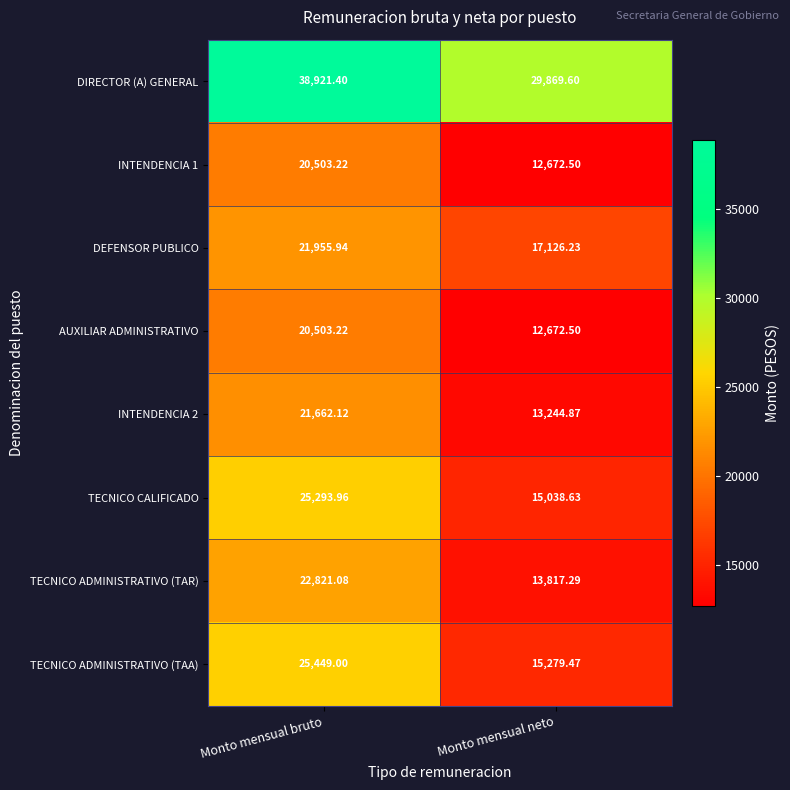

At which category is the sum across all series the highest?

Monto mensual bruto